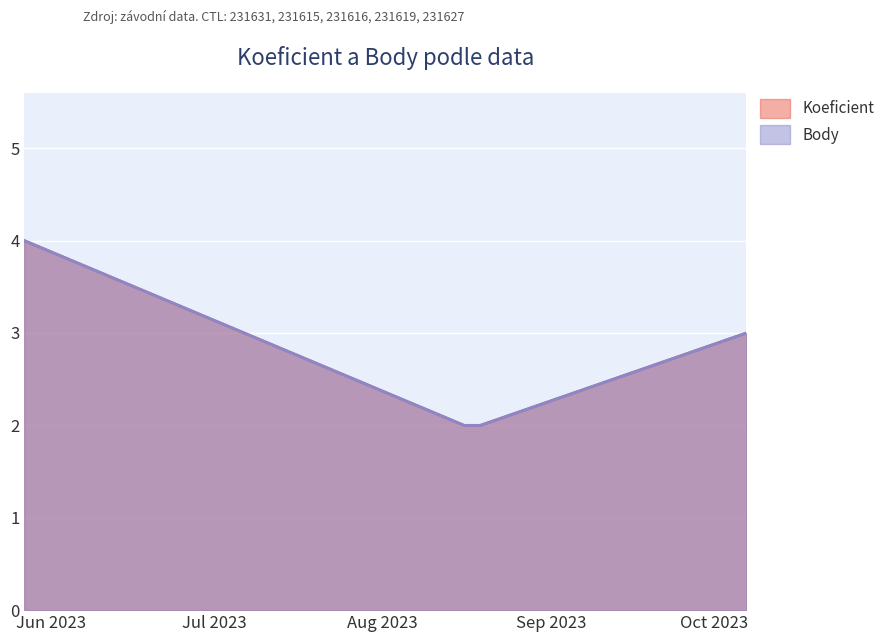

How many categories are shown in the chart?

5